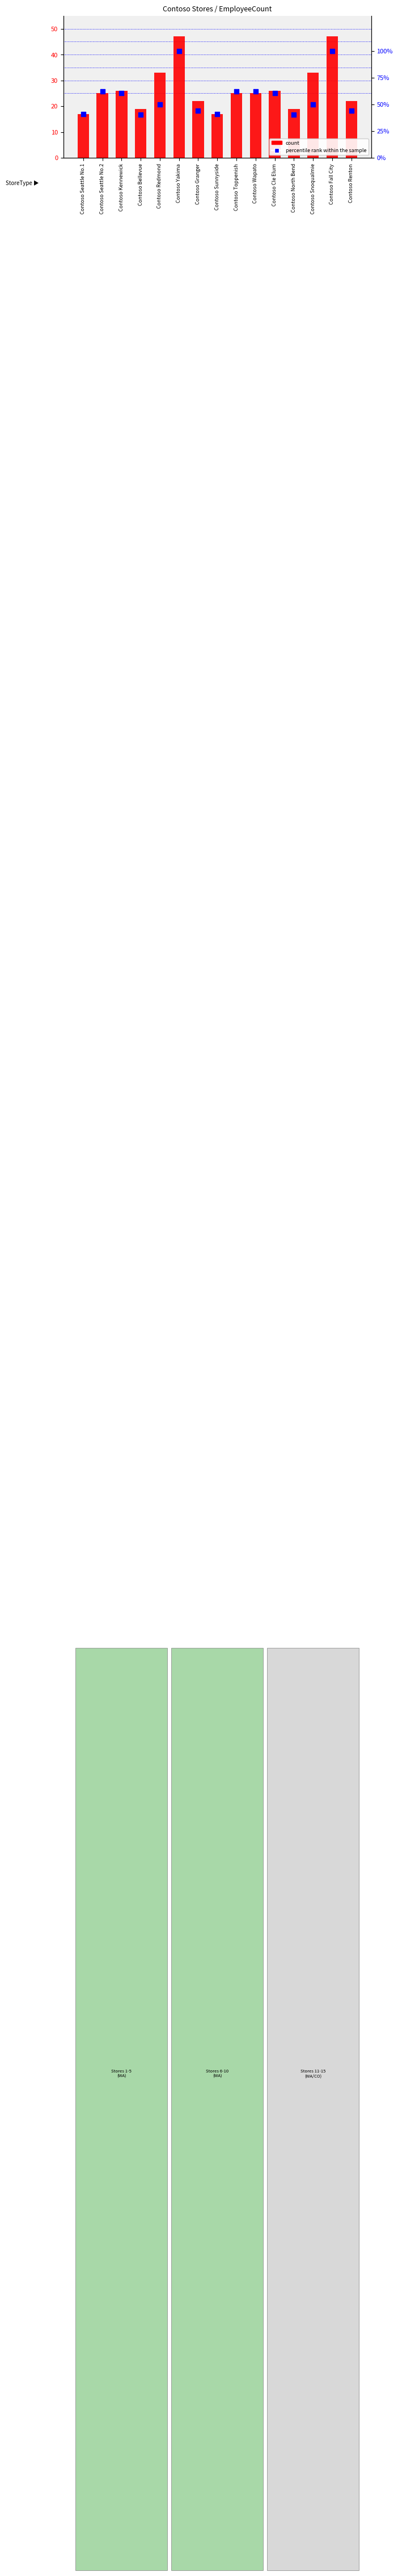

Which series has the widest spread of Y values?

percentile rank within the sample